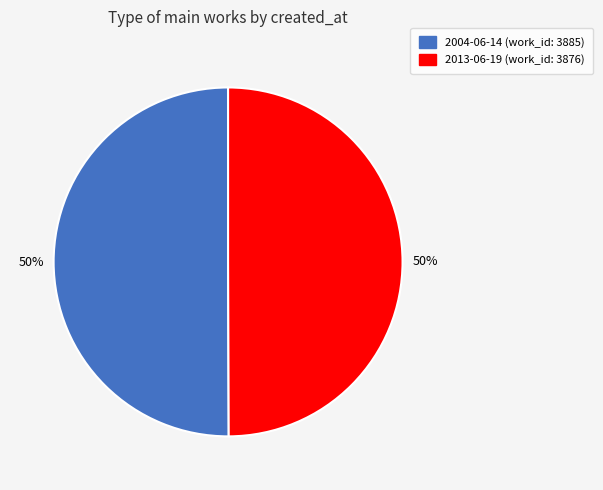

Approximately how many times larger is the value at 2013-06-19 compared to 2004-06-14?

1.0